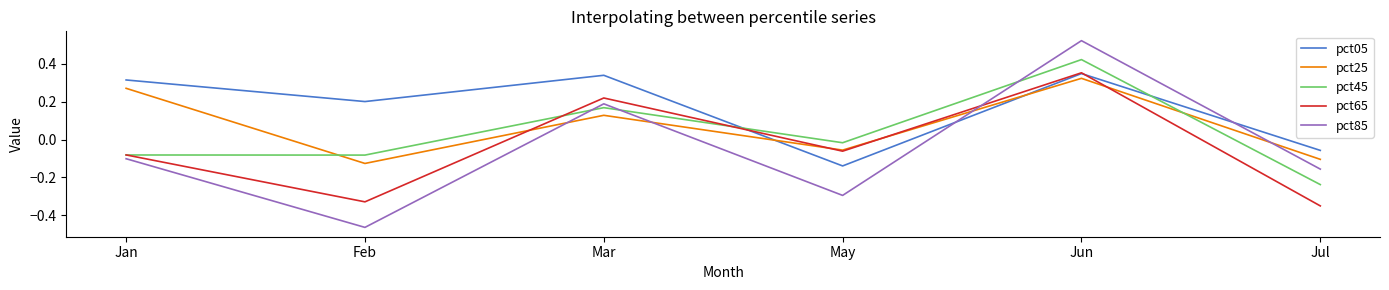

At which label does pct85 reach its minimum?

Feb